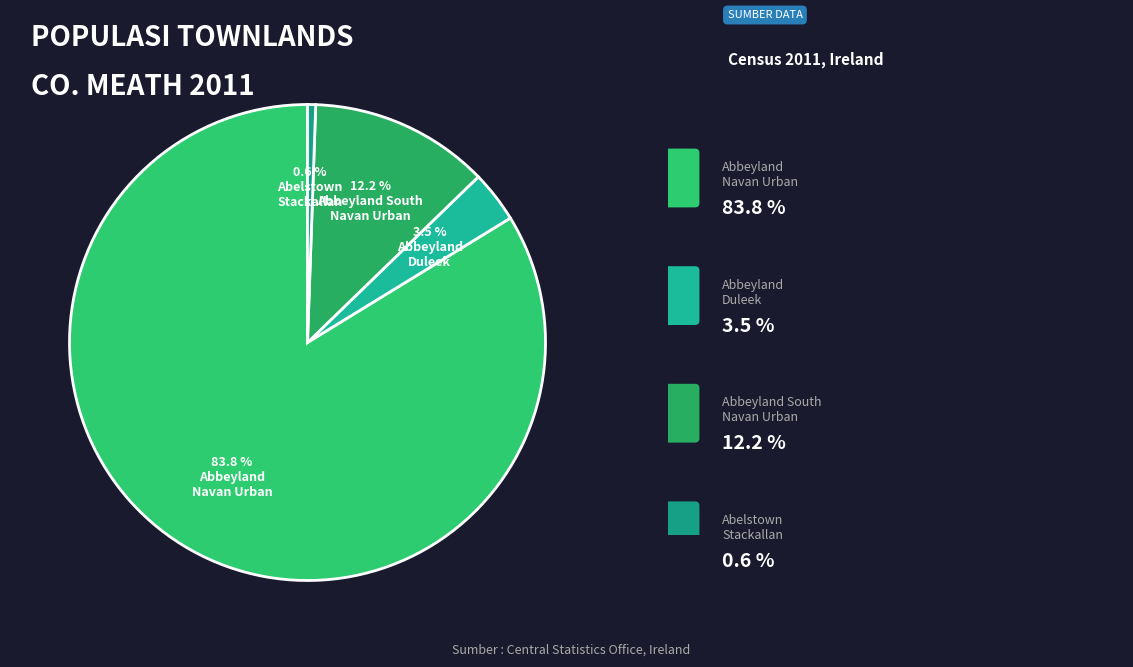

How many slices are in this pie chart?

4